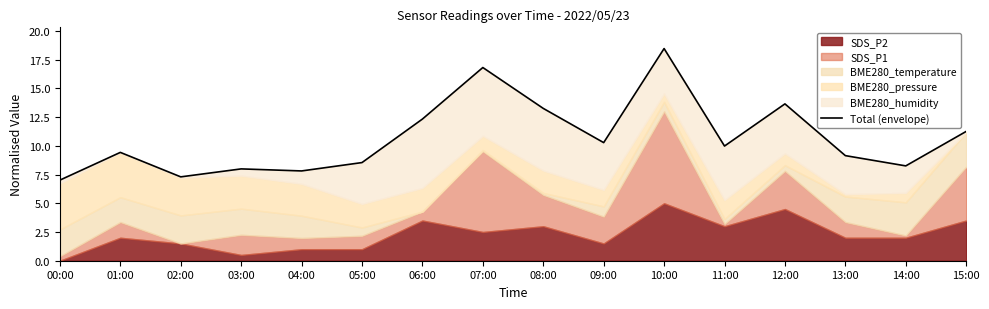

What is the average value?

10.7